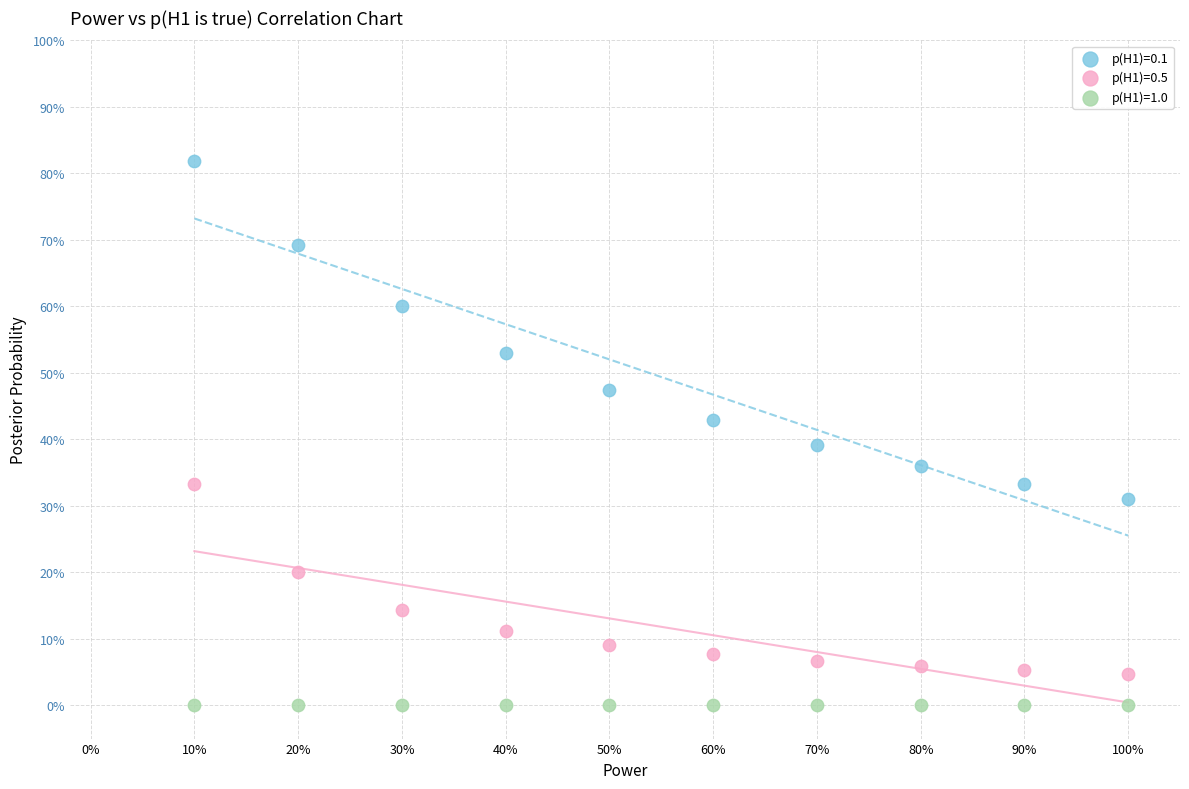

What are all the series names shown in the legend?

p(H1)=0.1, p(H1)=0.5, p(H1)=1.0